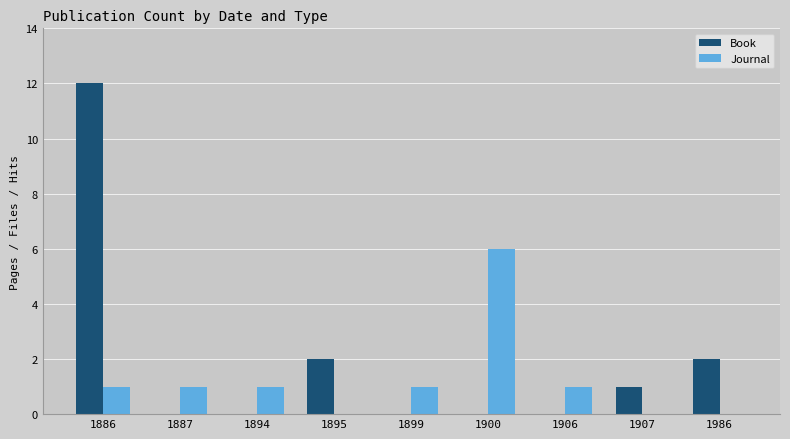

Which series has the largest total across all categories?

Book